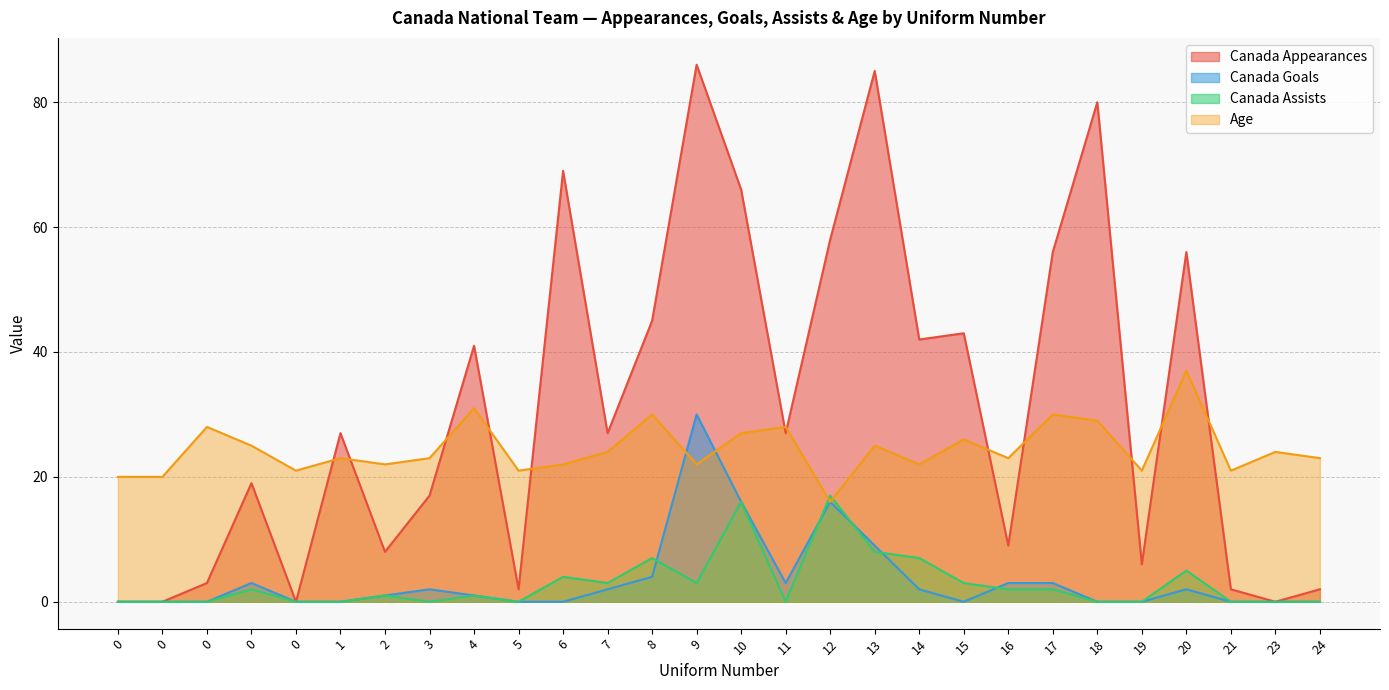

True or false: Canada Appearances and Canada Goals intersect in this chart.

False